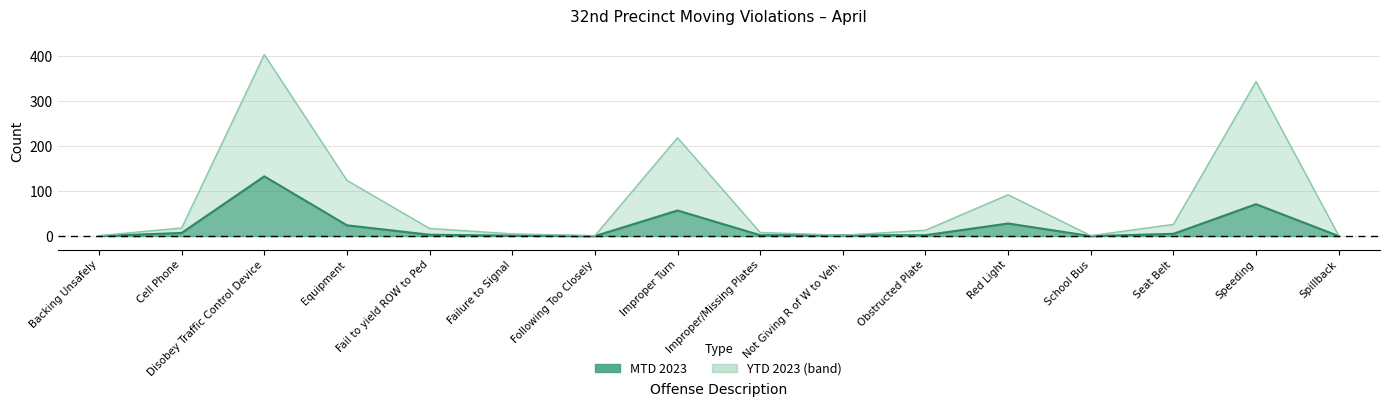

At how many categories does at least one series exceed 276?

2